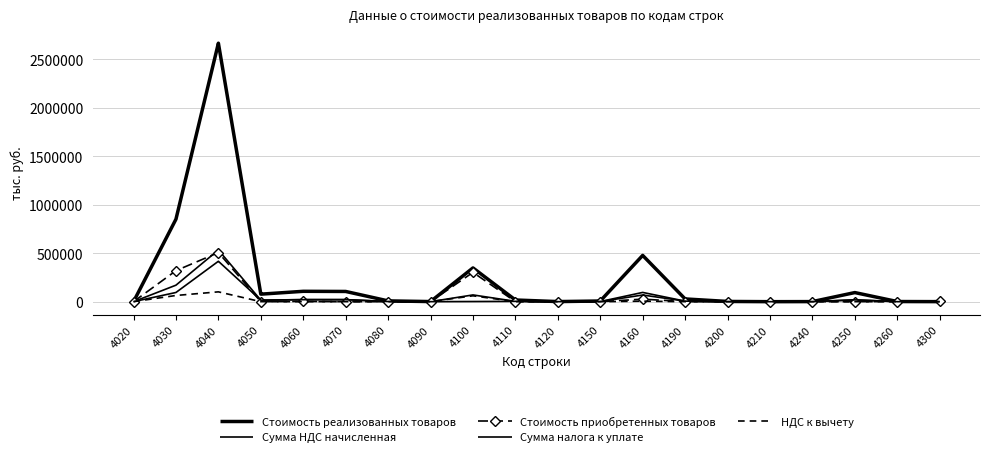

True or false: Стоимость приобретенных товаров and Сумма НДС начисленная intersect in this chart.

True